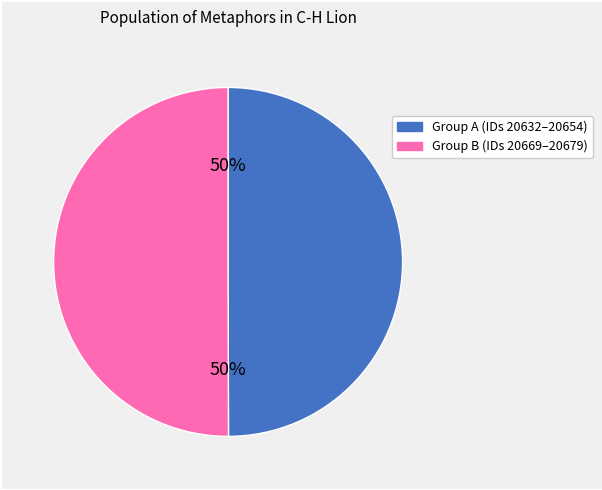

Count the number of slices in the pie.

2